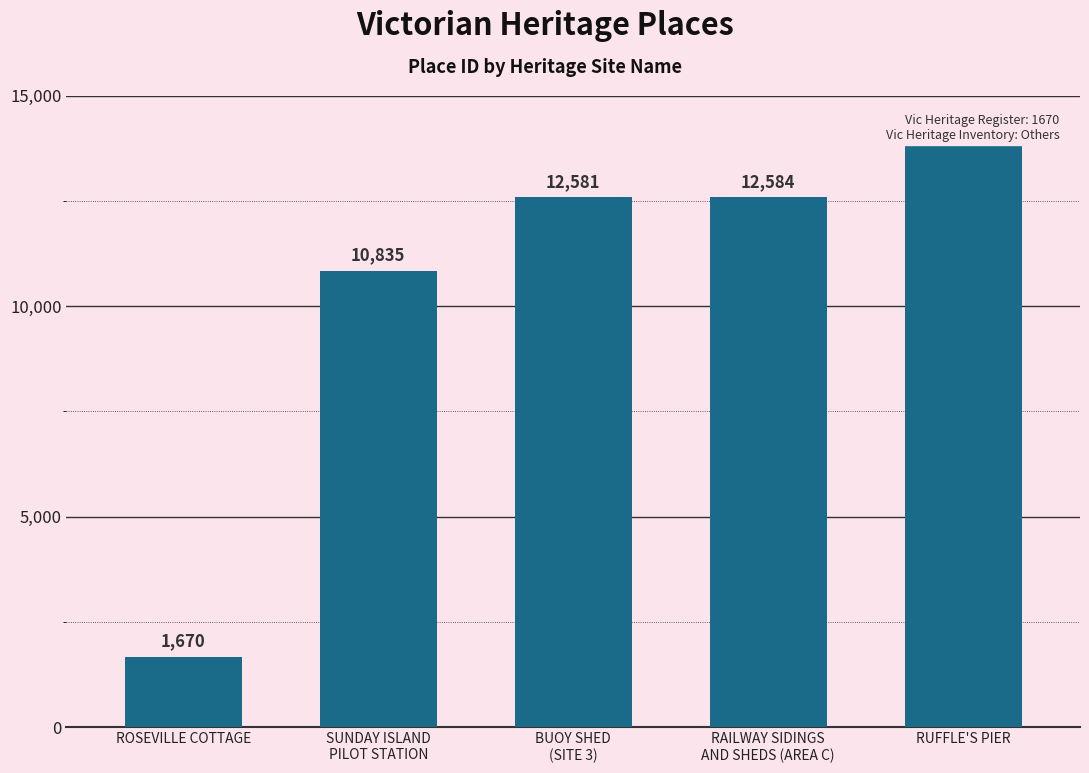

What is the label of the 5th bar from the right?

ROSEVILLE COTTAGE